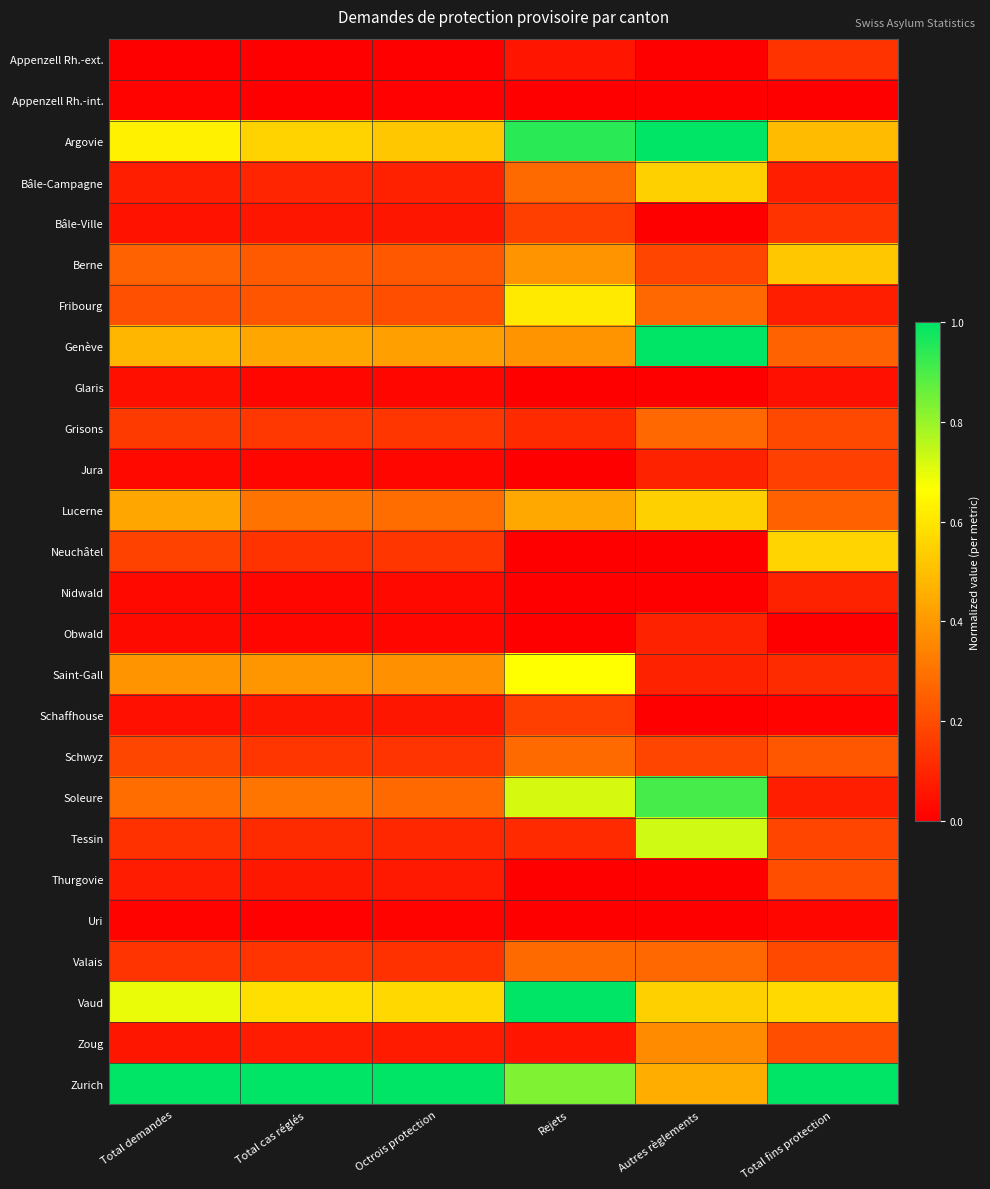

At which category does the chart reach its peak across all series?

Autres règlements